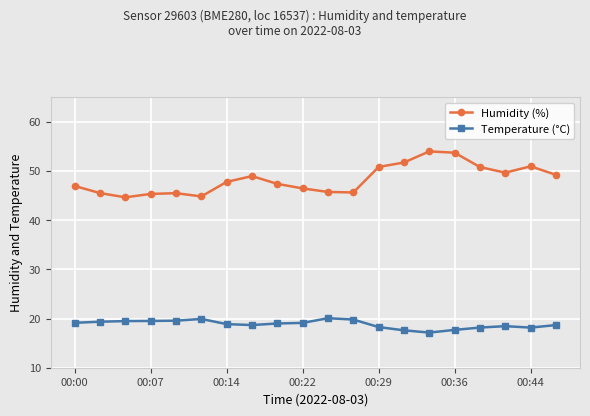

Count the number of categories in the chart.

20